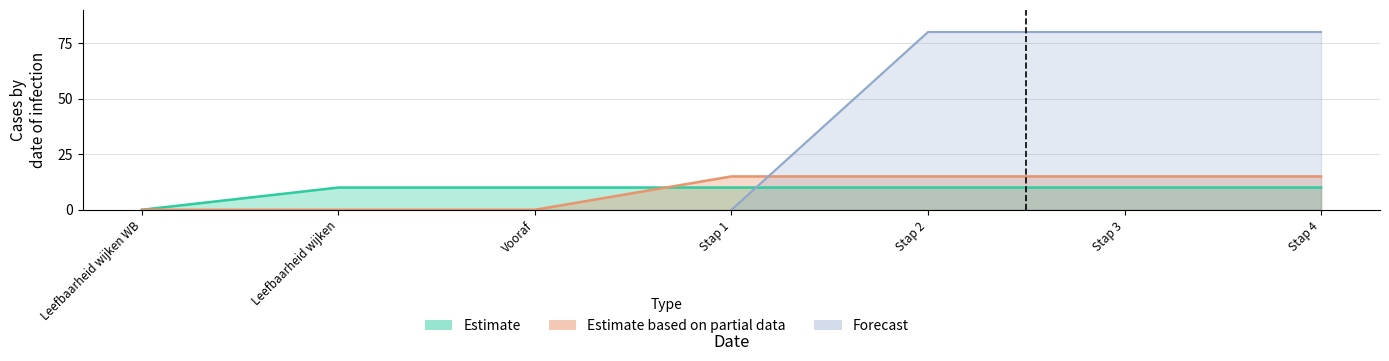

Which series changed the most between Vooraf and Stap 3?

Estimate based on partial data